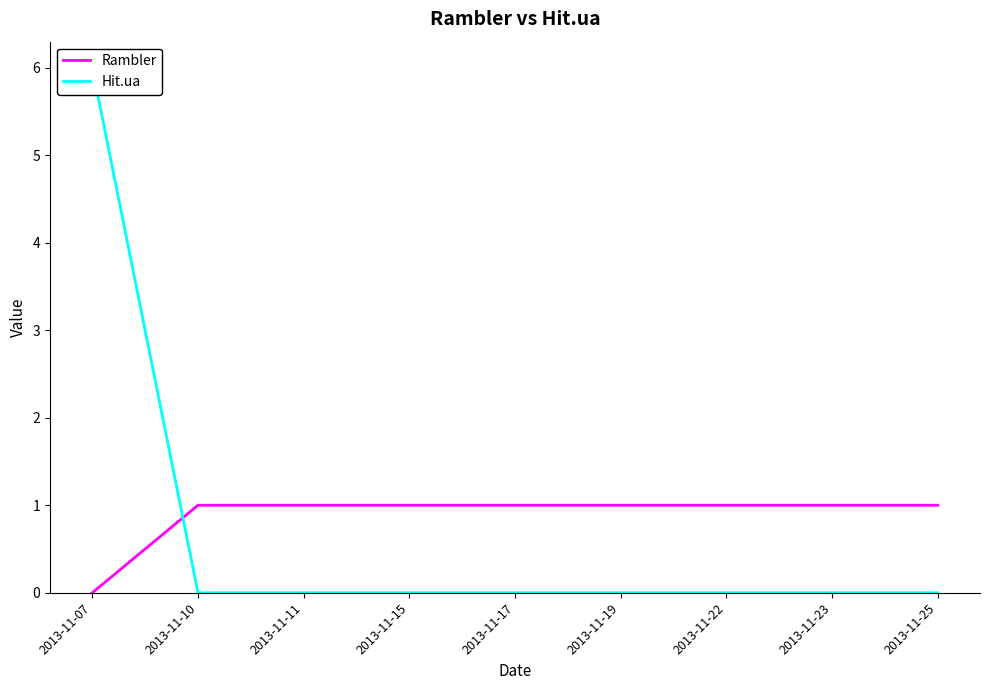

True or false: Rambler and Hit.ua cross at least once.

True